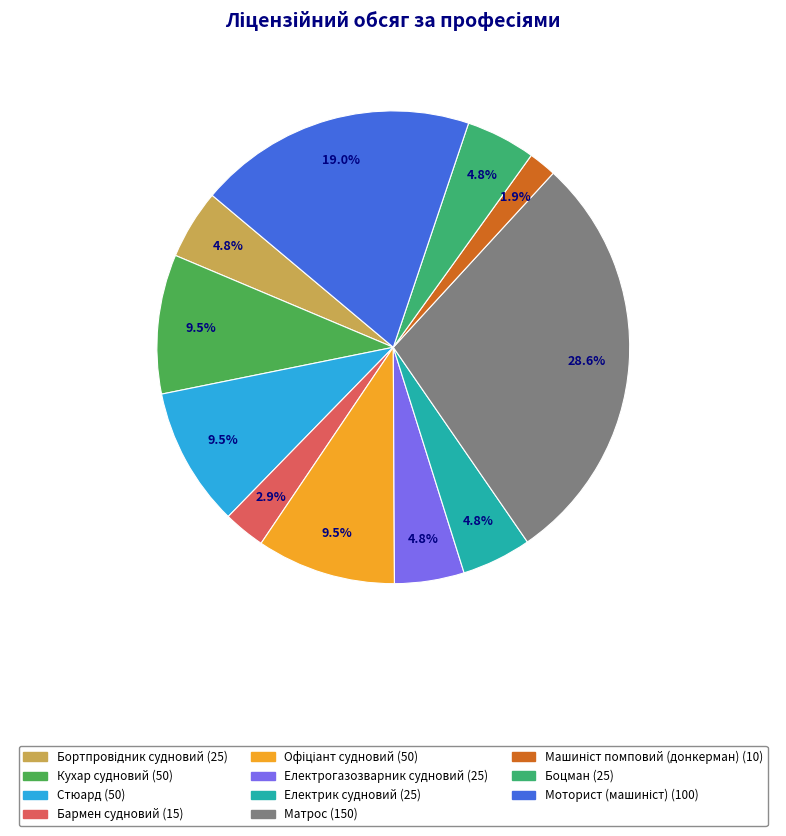

Count the number of slices in the pie.

11